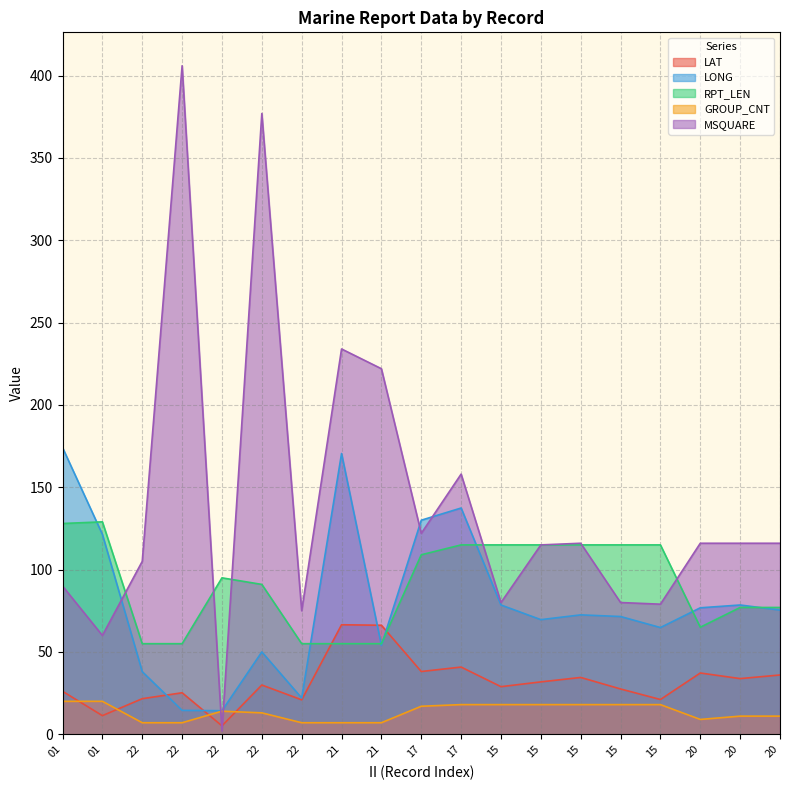

What is the maximum value for GROUP_CNT?

20.0